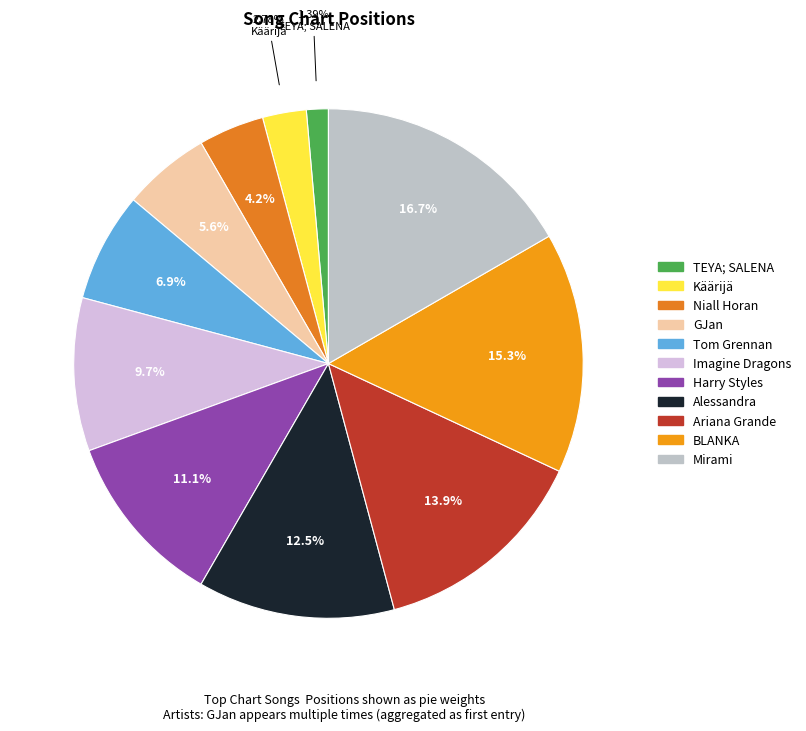

To the nearest percent, what is the difference between the largest and smallest slice percentages?

15%